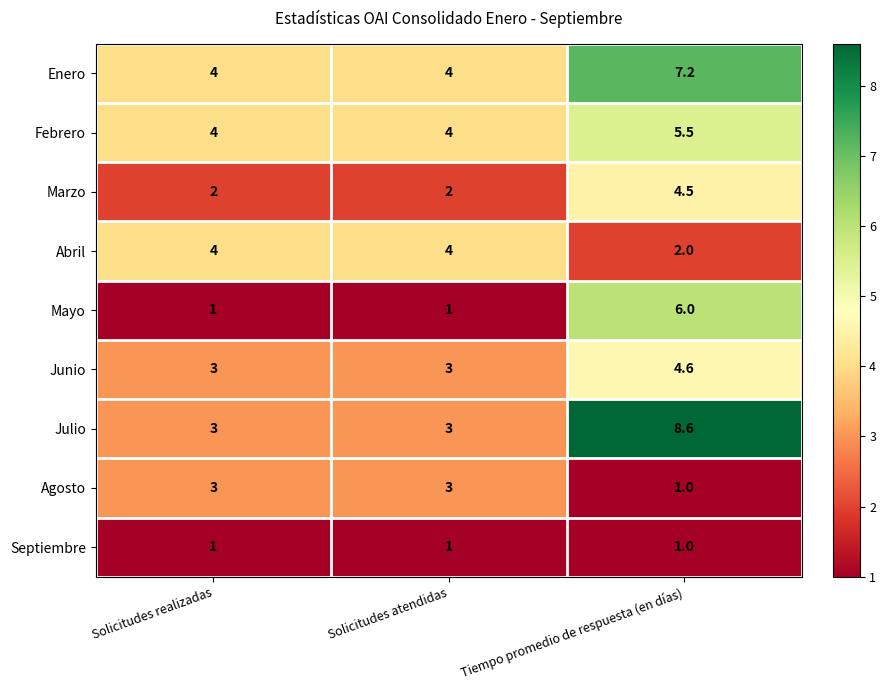

Reading left to right, extract all data points from this chart.

Enero: 4.0	4.0	7.2
Febrero: 4.0	4.0	5.5
Marzo: 2.0	2.0	4.5
Abril: 4.0	4.0	2.0
Mayo: 1.0	1.0	6.0
Junio: 3.0	3.0	4.6
Julio: 3.0	3.0	8.6
Agosto: 3.0	3.0	1.0
Septiembre: 1.0	1.0	1.0